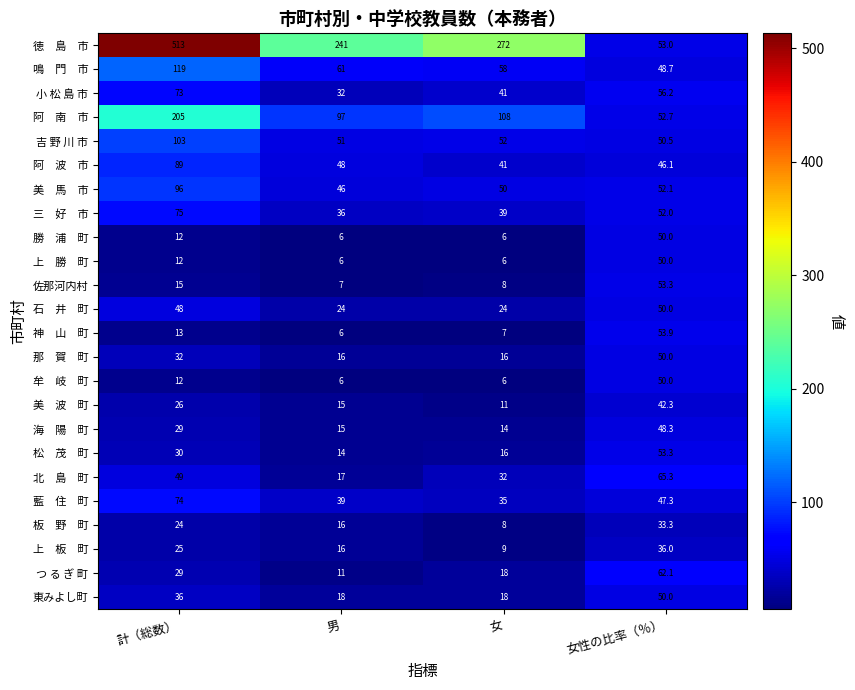

What is the greatest value displayed?

513.0